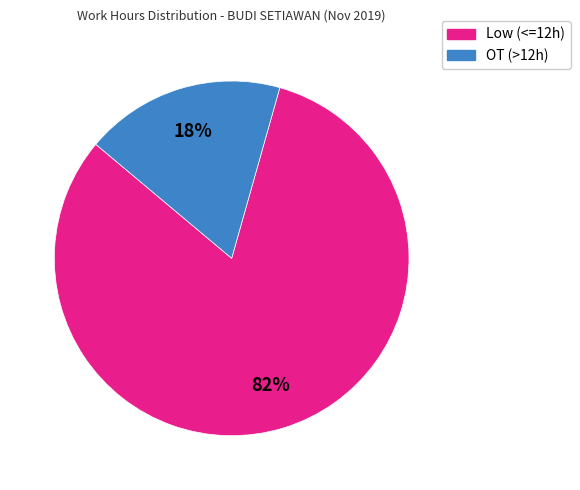

To the nearest percent, what is the average slice percentage?

50%